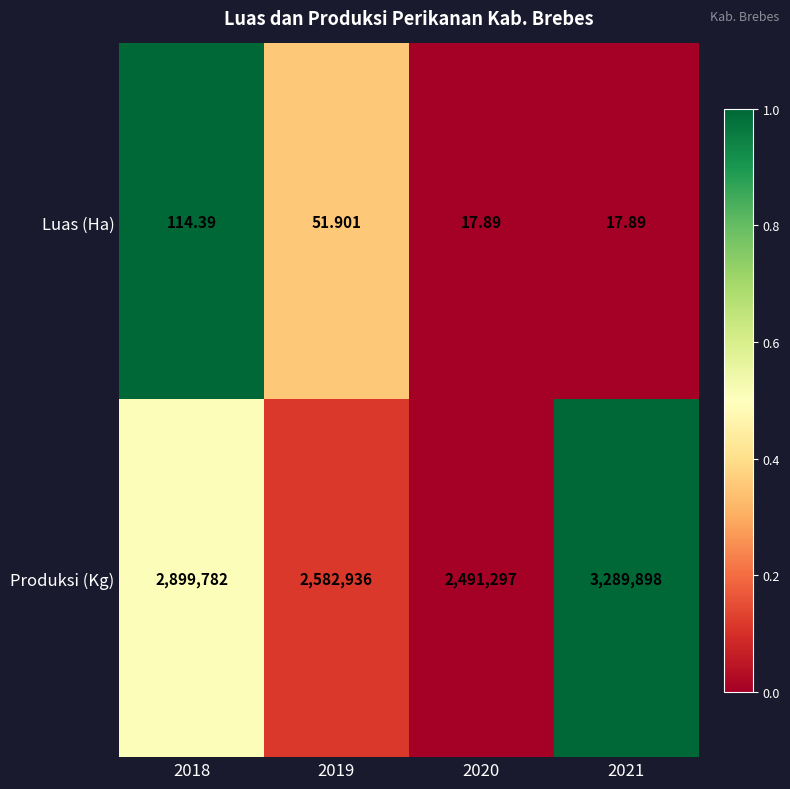

Is the value of Luas (Ha) at 2019 greater than the value of Produksi (Kg) at 2019?

No